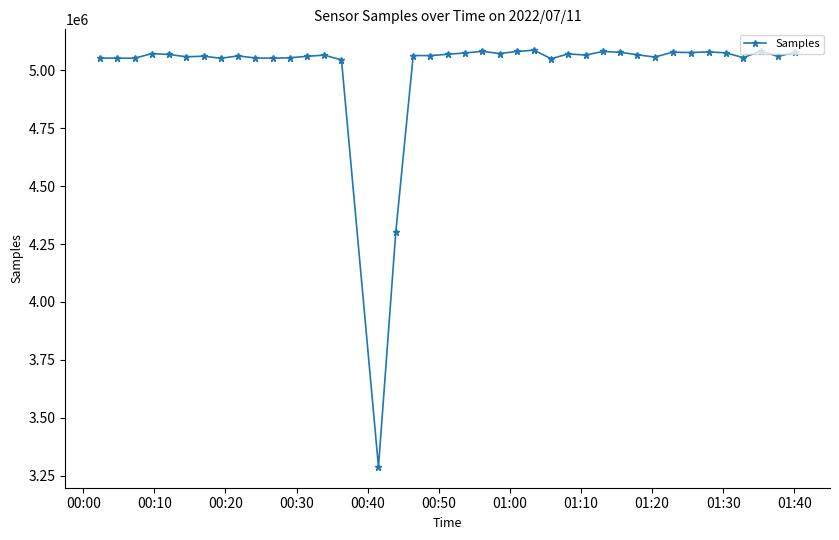

What is the average value?

5002482